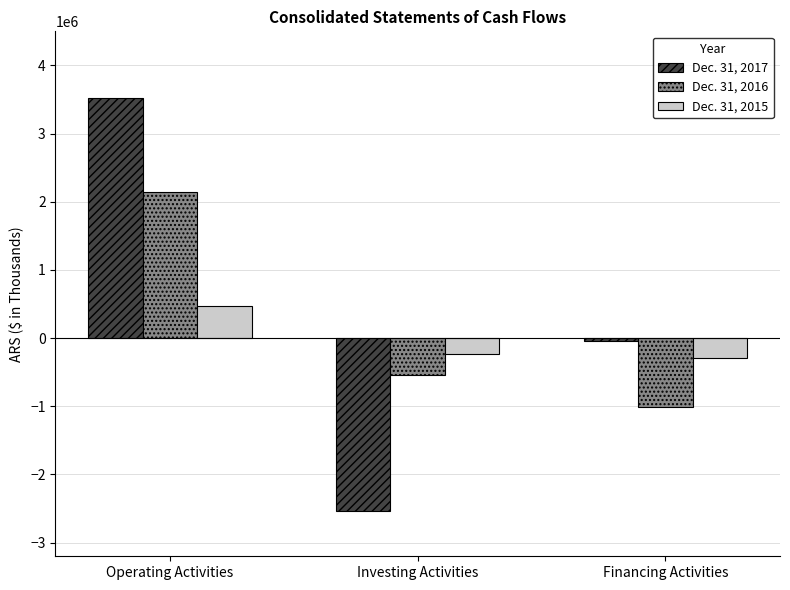

Reading left to right, extract all data points from this chart.

Dec. 31, 2017: 3522571	-2529902	-40437
Dec. 31, 2016: 2137514	-534673	-1016224
Dec. 31, 2015: 467035	-228282	-294556